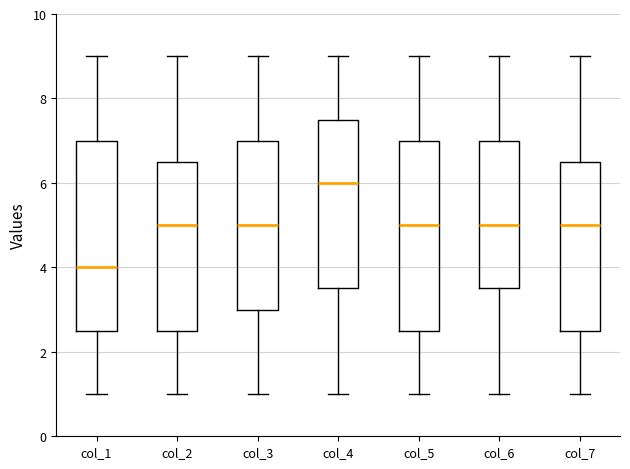

Which box's median line is the lowest?

col_1